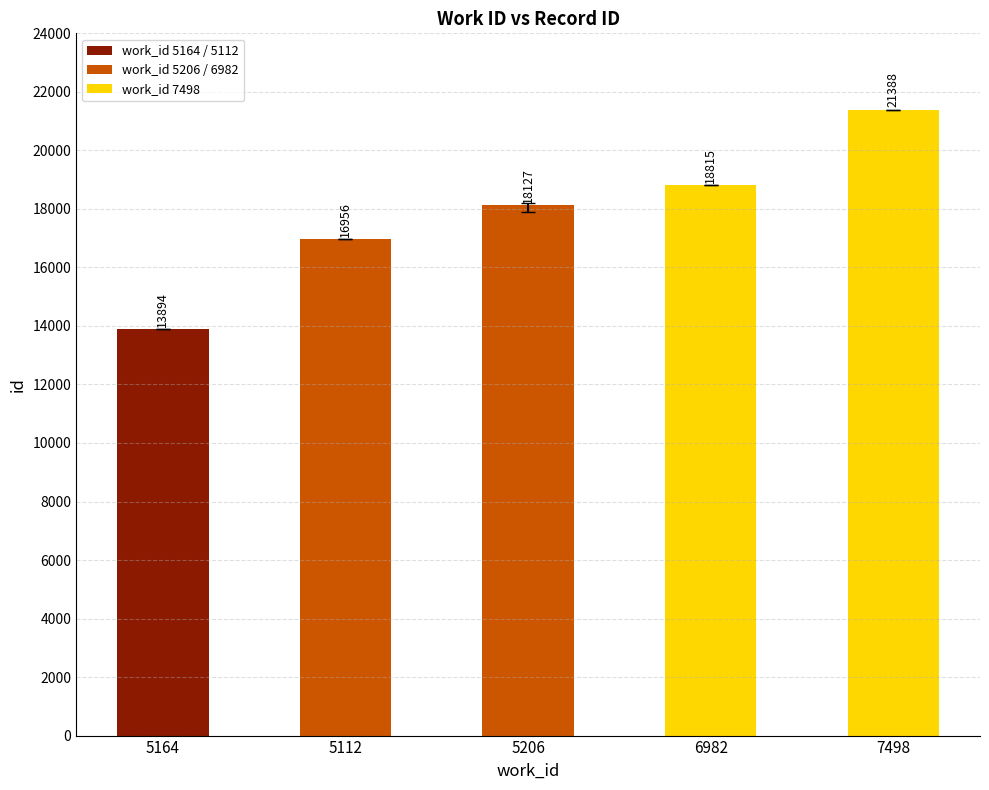

What is the change in value from 5164 to 6982?

+4921